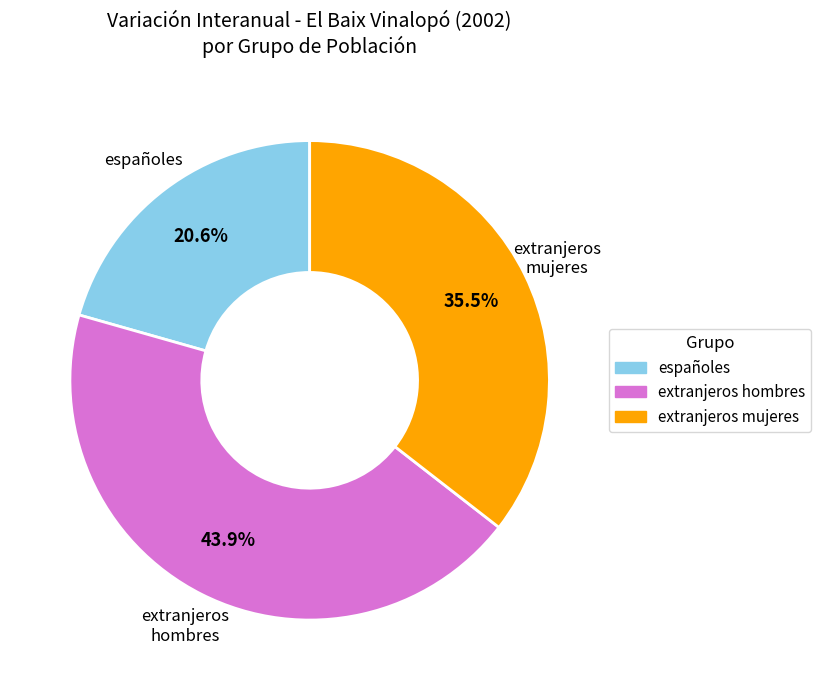

How many slices are in this pie chart?

3